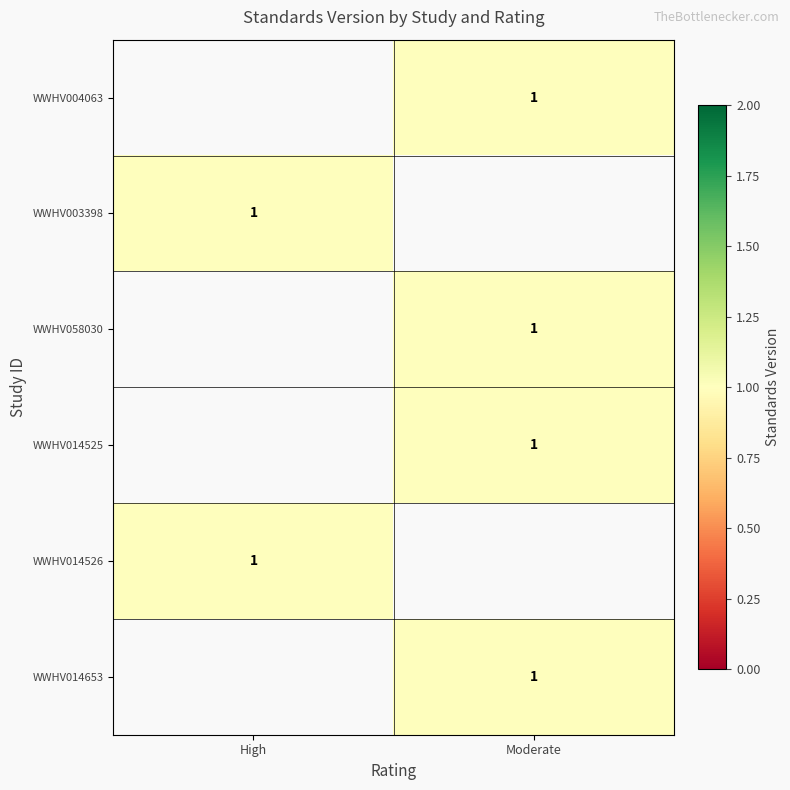

Is the value of WWHV014526 at High greater than the value of WWHV014653 at High?

No